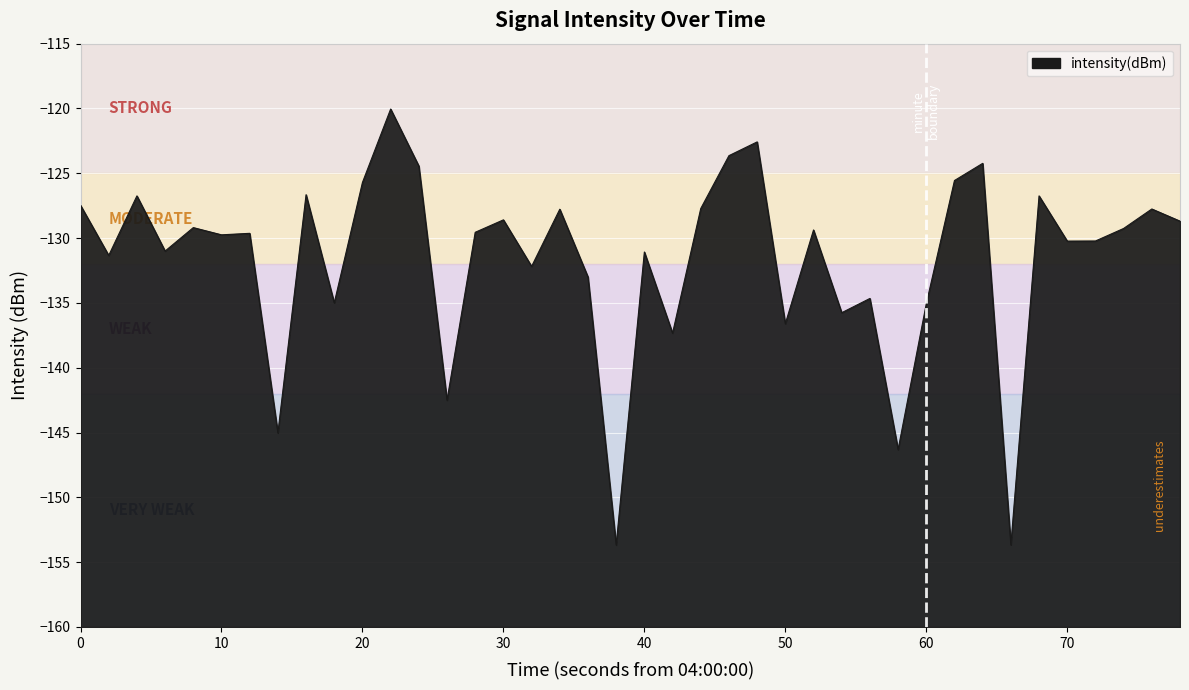

True or false: the data shows -174.2 at 40.

False